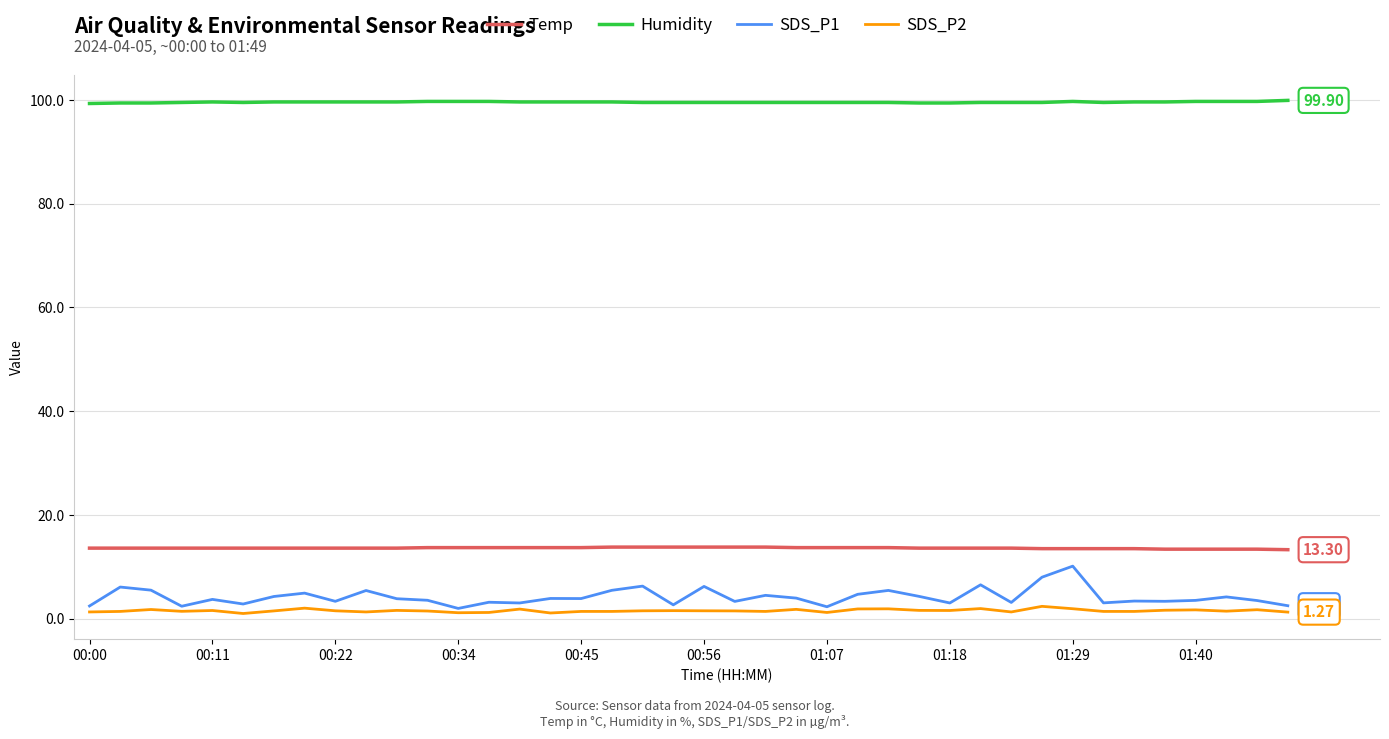

How many distinct data groups are displayed?

4